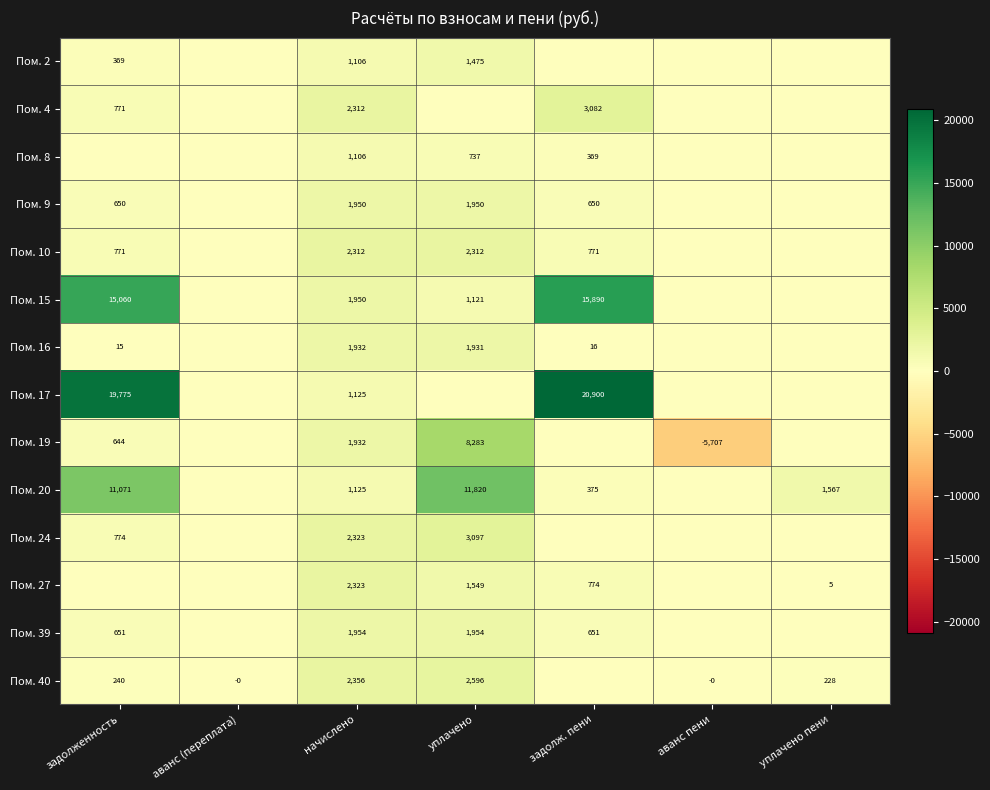

The value of Пом. 16 at задолженность is 15. True or false?

True